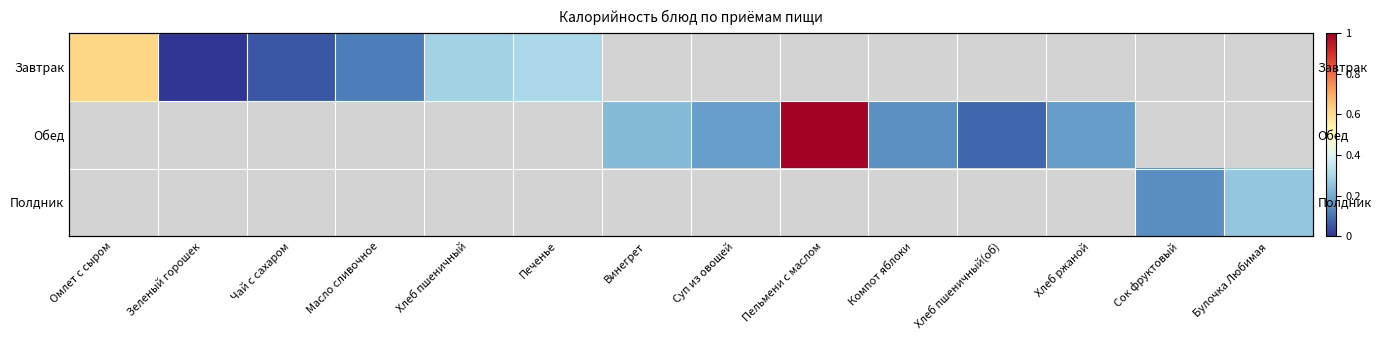

Which has a higher value, Суп из овощей or Хлеб ржаной?

Хлеб ржаной